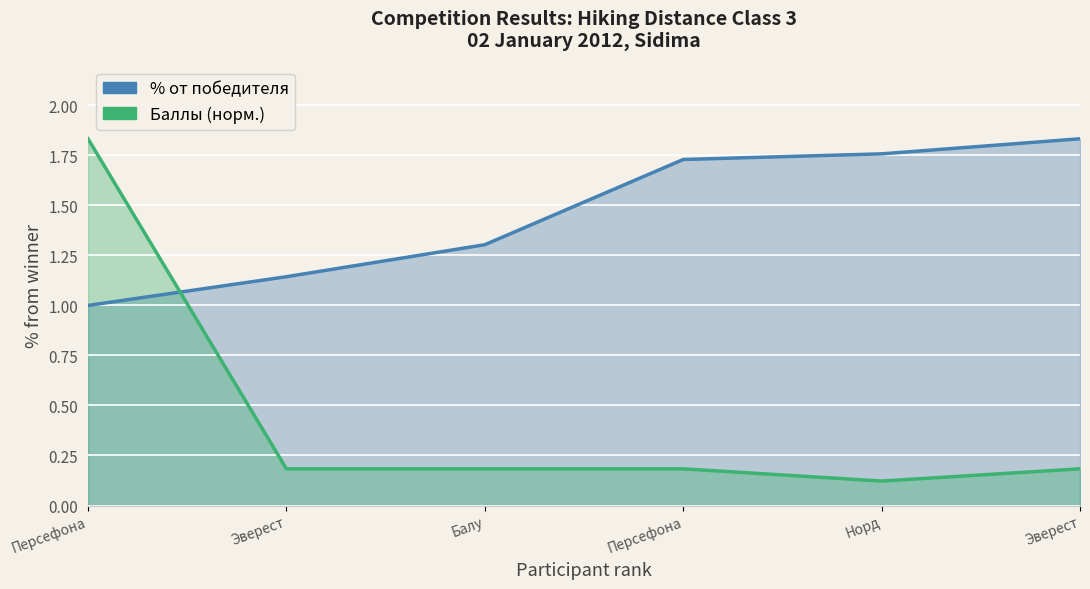

At how many categories does at least one series exceed 0?

6